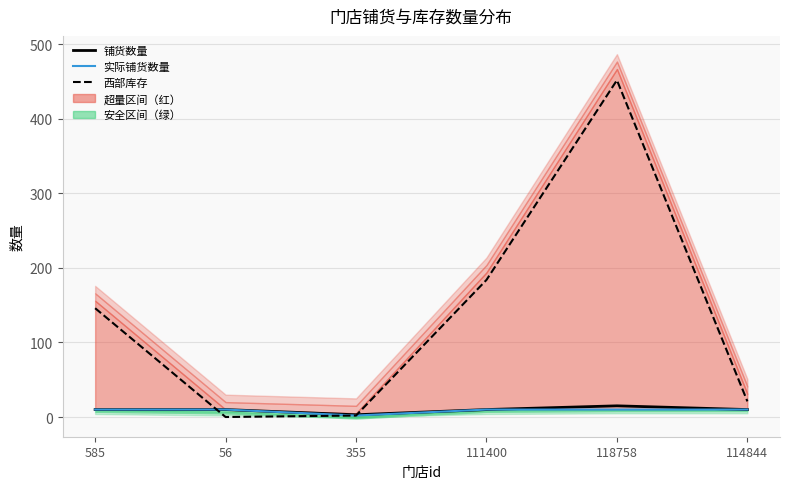

What is the sum of the 西部库存 values at 355 and 56?

2